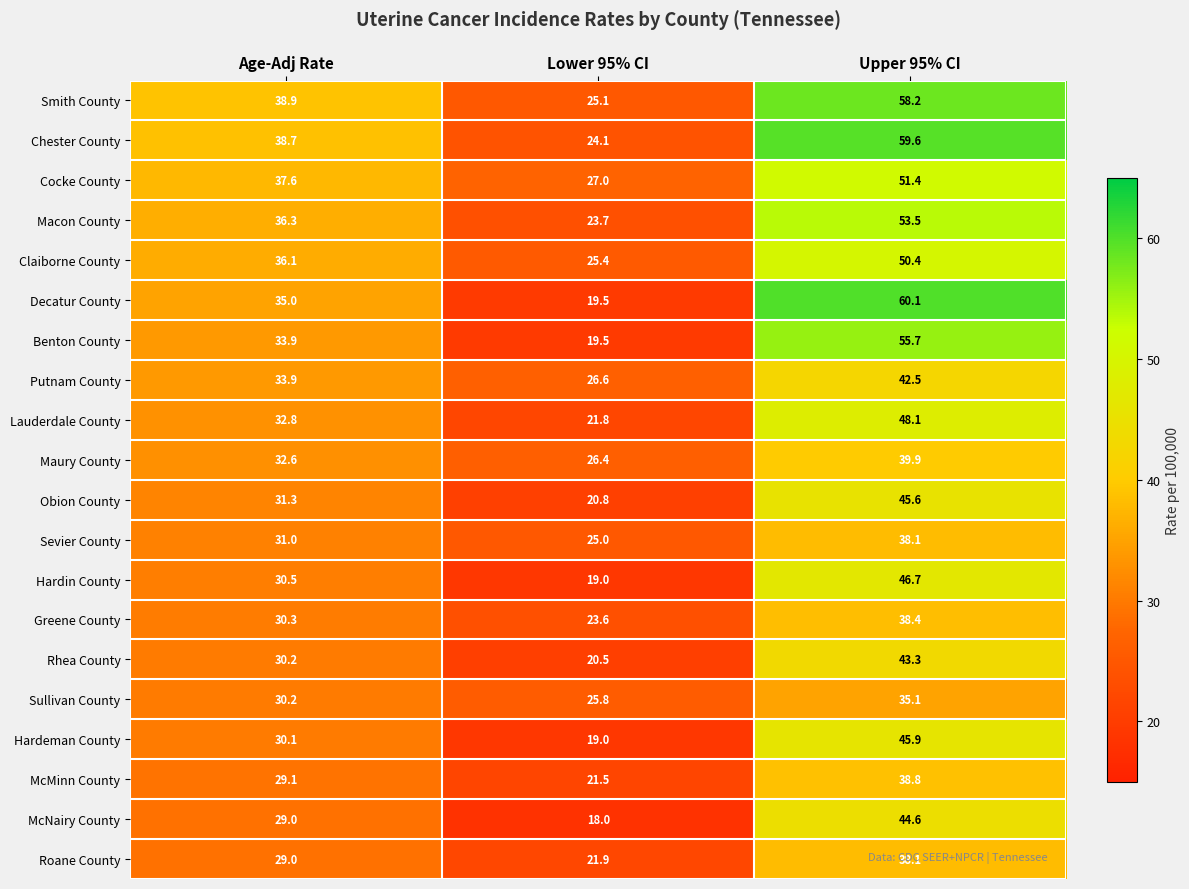

What is the smallest value displayed?

18.0